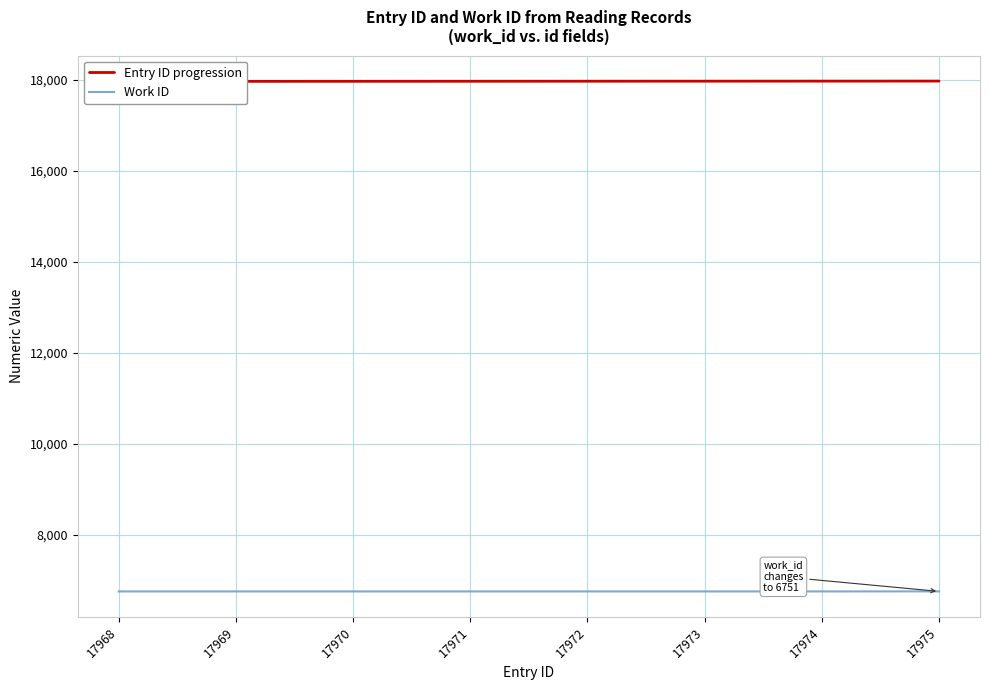

What are all the series names shown in the legend?

Entry ID progression, Work ID